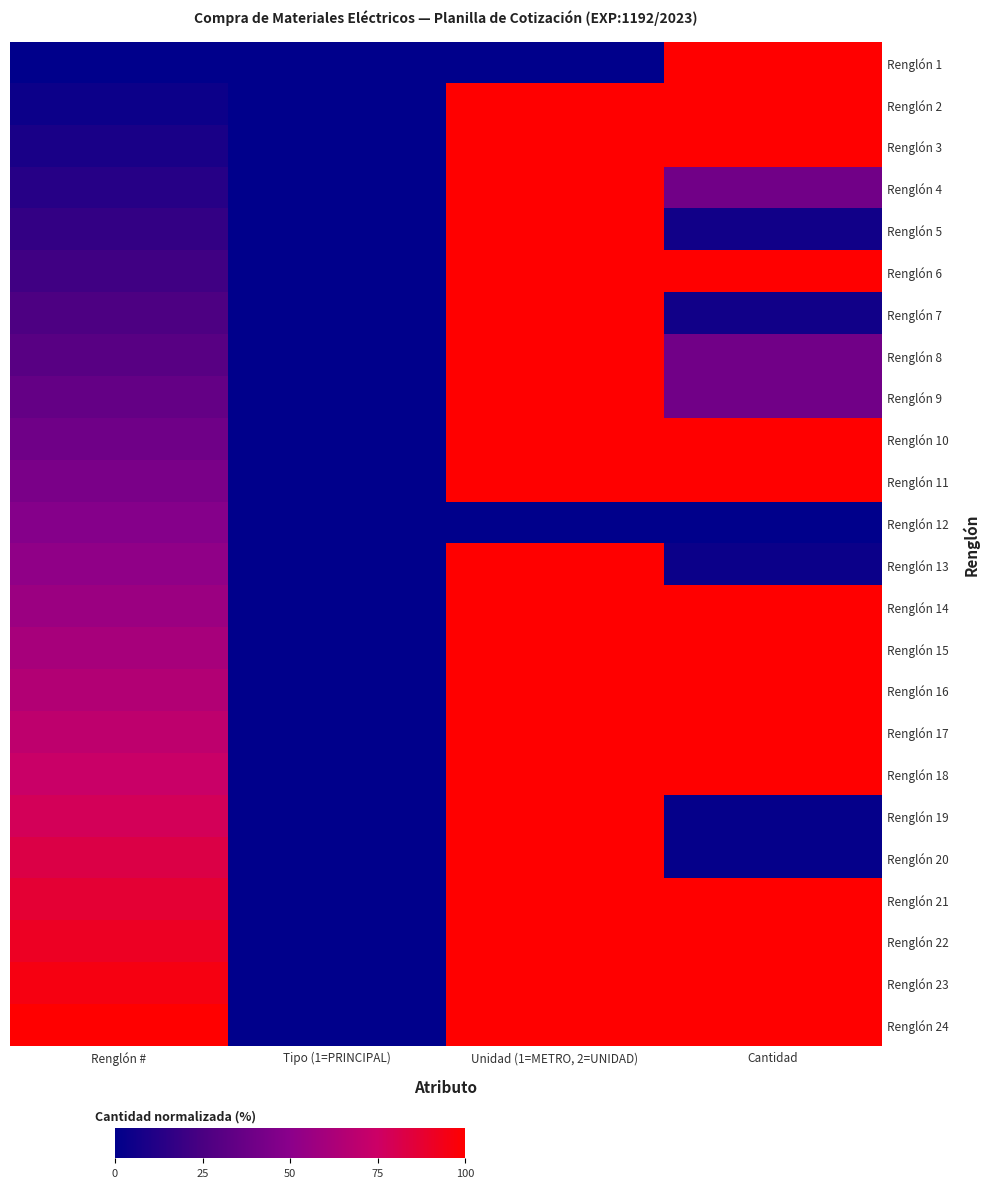

Reading left to right, list all the values displayed in this chart.

Renglón 1: Renglón #=0.0	Tipo (1=PRINCIPAL)=0.0	Unidad (1=METRO, 2=UNIDAD)=0.0	Cantidad=100.0
Renglón 2: Renglón #=4.3	Tipo (1=PRINCIPAL)=0.0	Unidad (1=METRO, 2=UNIDAD)=100.0	Cantidad=100.0
Renglón 3: Renglón #=8.7	Tipo (1=PRINCIPAL)=0.0	Unidad (1=METRO, 2=UNIDAD)=100.0	Cantidad=100.0
Renglón 4: Renglón #=13.0	Tipo (1=PRINCIPAL)=0.0	Unidad (1=METRO, 2=UNIDAD)=100.0	Cantidad=40.0
Renglón 5: Renglón #=17.4	Tipo (1=PRINCIPAL)=0.0	Unidad (1=METRO, 2=UNIDAD)=100.0	Cantidad=6.0
Renglón 6: Renglón #=21.7	Tipo (1=PRINCIPAL)=0.0	Unidad (1=METRO, 2=UNIDAD)=100.0	Cantidad=100.0
Renglón 7: Renglón #=26.1	Tipo (1=PRINCIPAL)=0.0	Unidad (1=METRO, 2=UNIDAD)=100.0	Cantidad=6.0
Renglón 8: Renglón #=30.4	Tipo (1=PRINCIPAL)=0.0	Unidad (1=METRO, 2=UNIDAD)=100.0	Cantidad=40.0
Renglón 9: Renglón #=34.8	Tipo (1=PRINCIPAL)=0.0	Unidad (1=METRO, 2=UNIDAD)=100.0	Cantidad=40.0
Renglón 10: Renglón #=39.1	Tipo (1=PRINCIPAL)=0.0	Unidad (1=METRO, 2=UNIDAD)=100.0	Cantidad=100.0
Renglón 11: Renglón #=43.5	Tipo (1=PRINCIPAL)=0.0	Unidad (1=METRO, 2=UNIDAD)=100.0	Cantidad=100.0
Renglón 12: Renglón #=47.8	Tipo (1=PRINCIPAL)=0.0	Unidad (1=METRO, 2=UNIDAD)=0.0	Cantidad=0.0
Renglón 13: Renglón #=52.2	Tipo (1=PRINCIPAL)=0.0	Unidad (1=METRO, 2=UNIDAD)=100.0	Cantidad=4.0
Renglón 14: Renglón #=56.5	Tipo (1=PRINCIPAL)=0.0	Unidad (1=METRO, 2=UNIDAD)=100.0	Cantidad=100.0
Renglón 15: Renglón #=60.9	Tipo (1=PRINCIPAL)=0.0	Unidad (1=METRO, 2=UNIDAD)=100.0	Cantidad=100.0
Renglón 16: Renglón #=65.2	Tipo (1=PRINCIPAL)=0.0	Unidad (1=METRO, 2=UNIDAD)=100.0	Cantidad=100.0
Renglón 17: Renglón #=69.6	Tipo (1=PRINCIPAL)=0.0	Unidad (1=METRO, 2=UNIDAD)=100.0	Cantidad=100.0
Renglón 18: Renglón #=73.9	Tipo (1=PRINCIPAL)=0.0	Unidad (1=METRO, 2=UNIDAD)=100.0	Cantidad=100.0
Renglón 19: Renglón #=78.3	Tipo (1=PRINCIPAL)=0.0	Unidad (1=METRO, 2=UNIDAD)=100.0	Cantidad=2.0
Renglón 20: Renglón #=82.6	Tipo (1=PRINCIPAL)=0.0	Unidad (1=METRO, 2=UNIDAD)=100.0	Cantidad=2.0
Renglón 21: Renglón #=87.0	Tipo (1=PRINCIPAL)=0.0	Unidad (1=METRO, 2=UNIDAD)=100.0	Cantidad=100.0
Renglón 22: Renglón #=91.3	Tipo (1=PRINCIPAL)=0.0	Unidad (1=METRO, 2=UNIDAD)=100.0	Cantidad=100.0
Renglón 23: Renglón #=95.7	Tipo (1=PRINCIPAL)=0.0	Unidad (1=METRO, 2=UNIDAD)=100.0	Cantidad=100.0
Renglón 24: Renglón #=100.0	Tipo (1=PRINCIPAL)=0.0	Unidad (1=METRO, 2=UNIDAD)=100.0	Cantidad=100.0